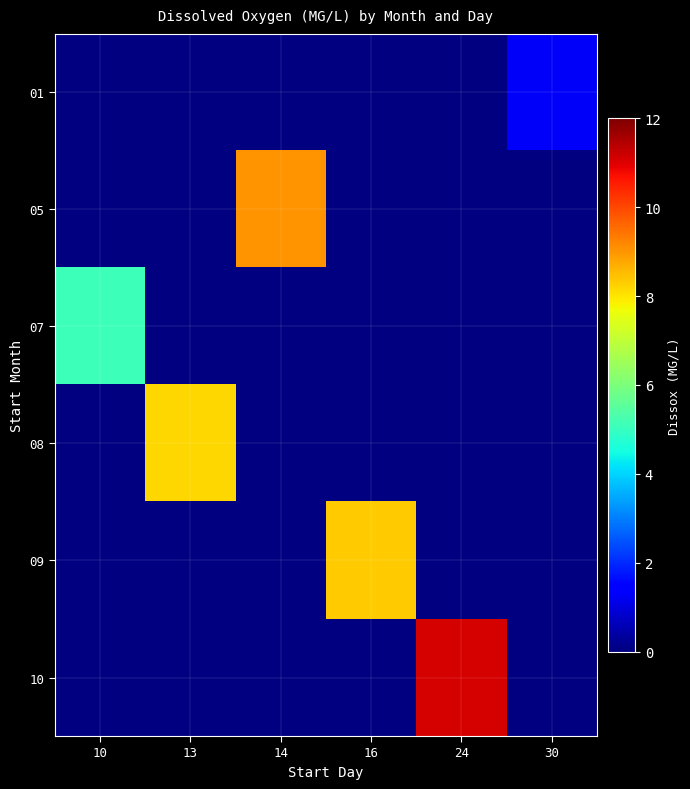

How many data points does each series have?

6